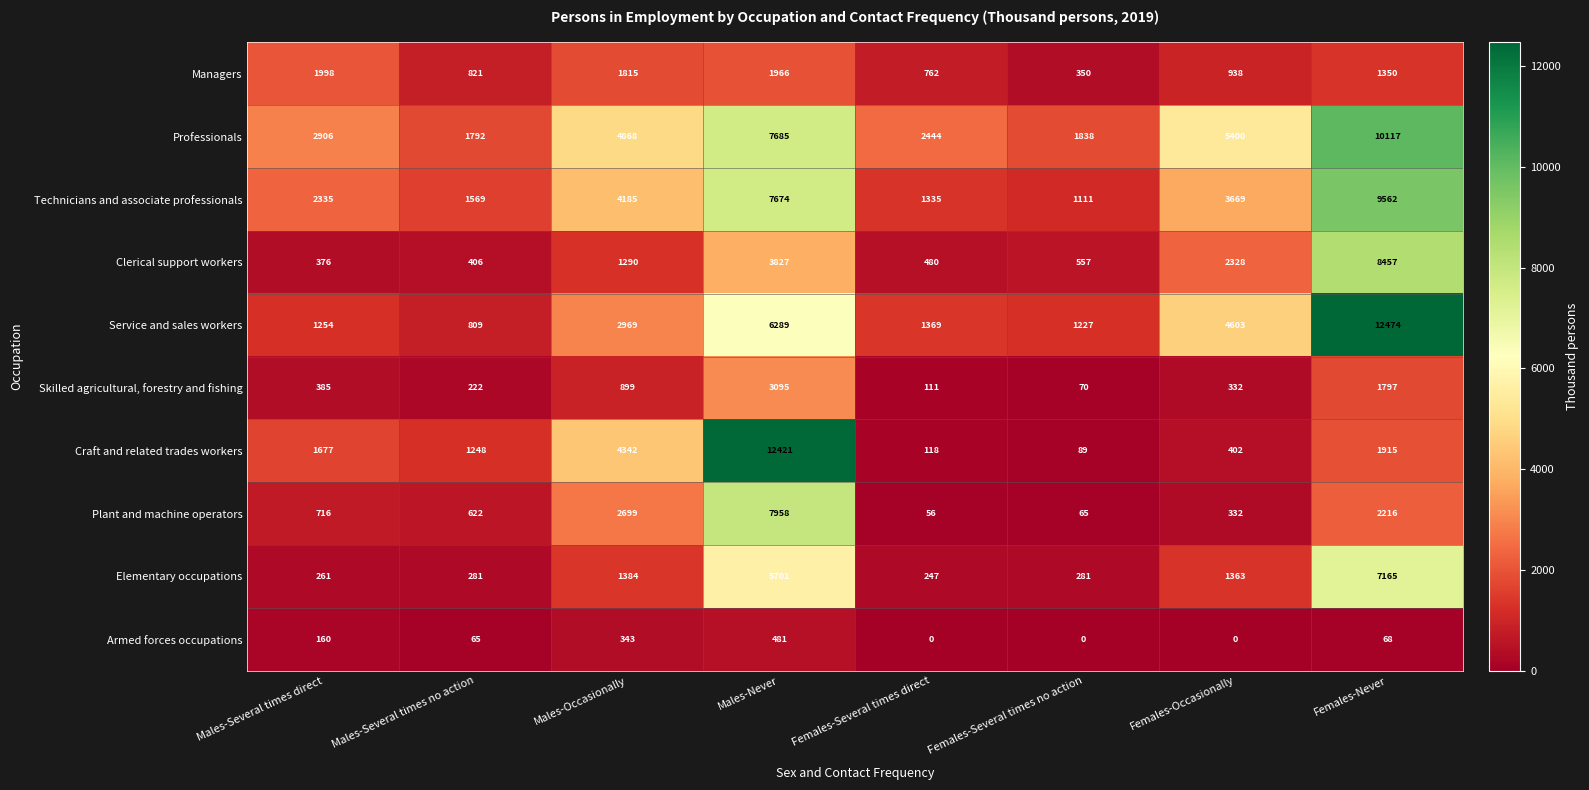

Which series has the largest range (max minus min)?

Craft and related trades workers